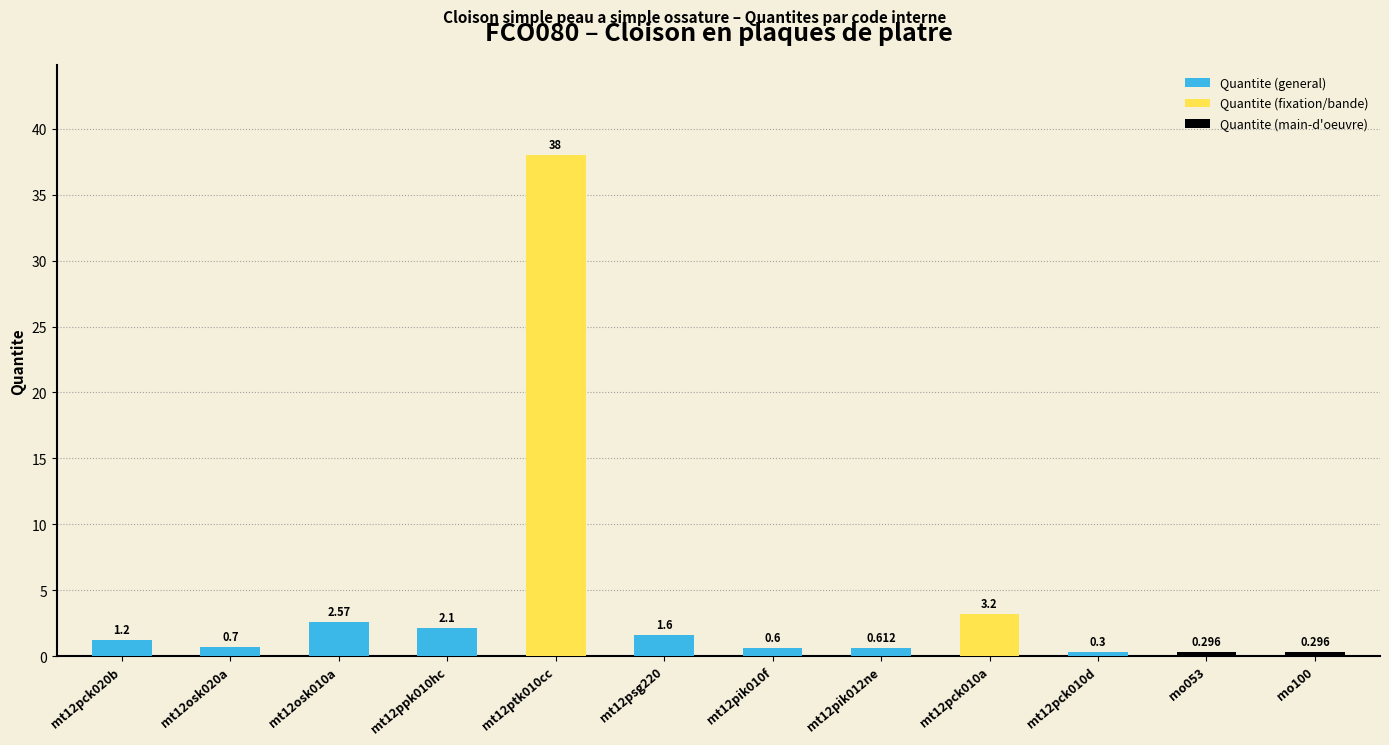

List the labels in order of value, largest first.

mt12ptk010cc, mt12pck010a, mt12osk010a, mt12ppk010hc, mt12psg220, mt12pck020b, mt12osk020a, mt12pik012ne, mt12pik010f, mt12pck010d, mo053, mo100